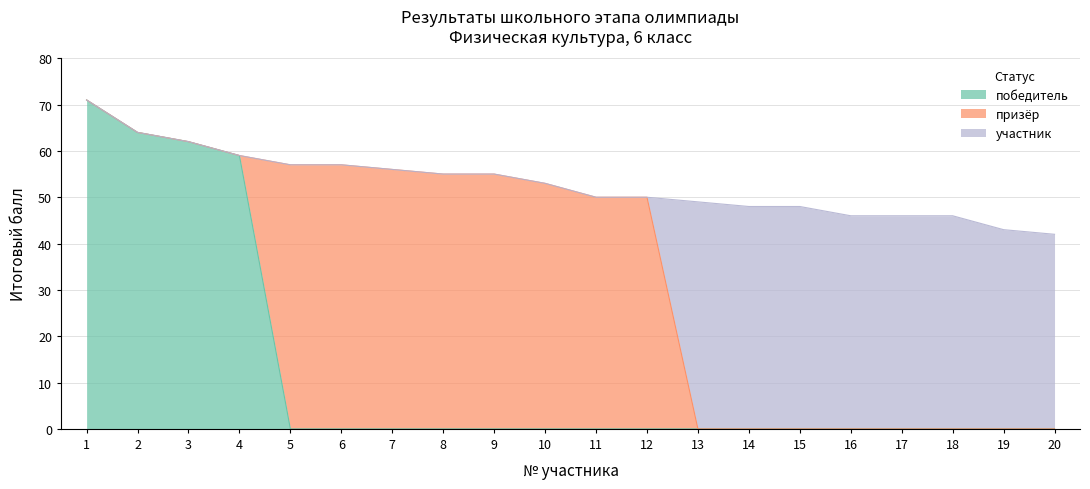

What is the maximum value for победитель?

71